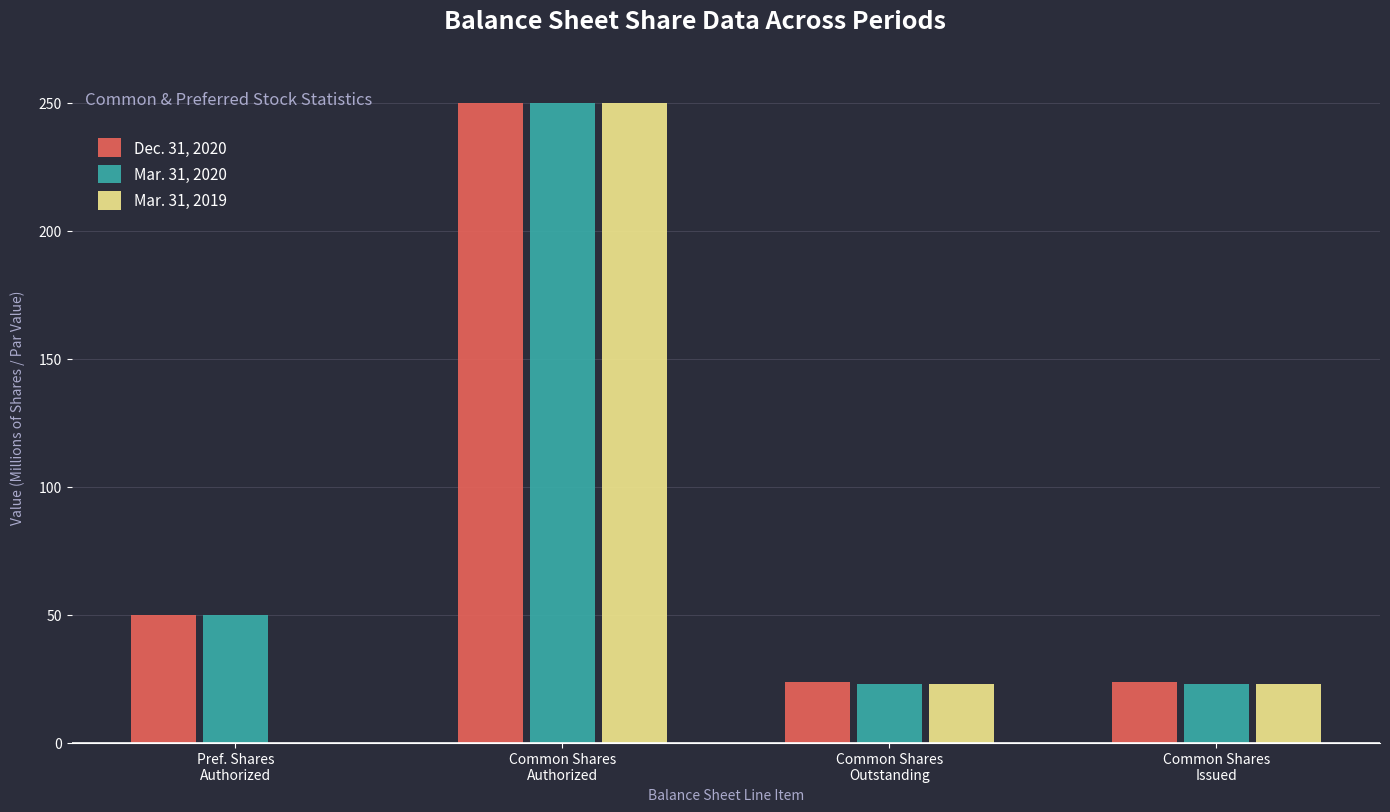

What is the greatest value displayed?

250.0